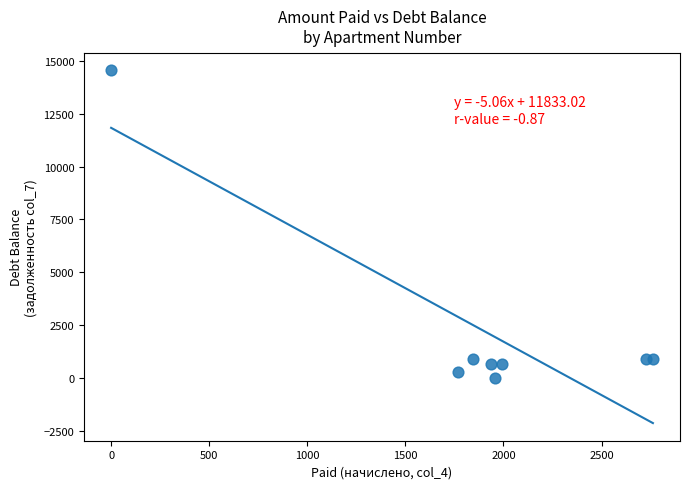

What is the range of Y values (max minus min)?

14551.1